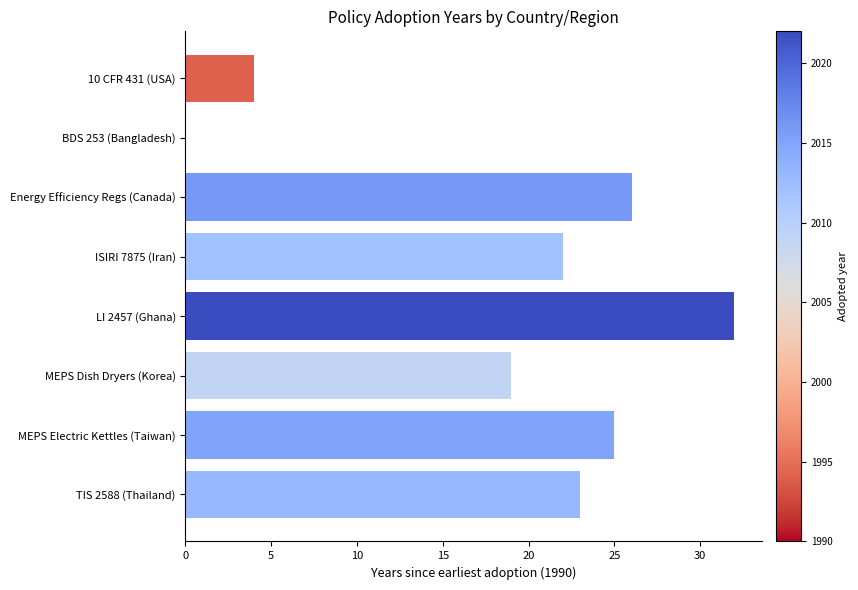

At which label is the value closest to 16?

MEPS Dish Dryers (Korea)